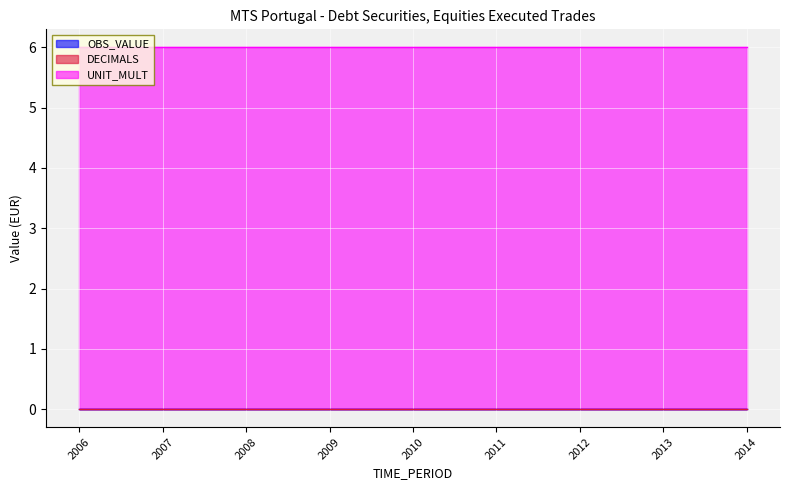

Reading left to right, list all the values displayed in this chart.

OBS_VALUE: 0	0	0	0	0	0	0	0	0
DECIMALS: 0	0	0	0	0	0	0	0	0
UNIT_MULT: 6	6	6	6	6	6	6	6	6